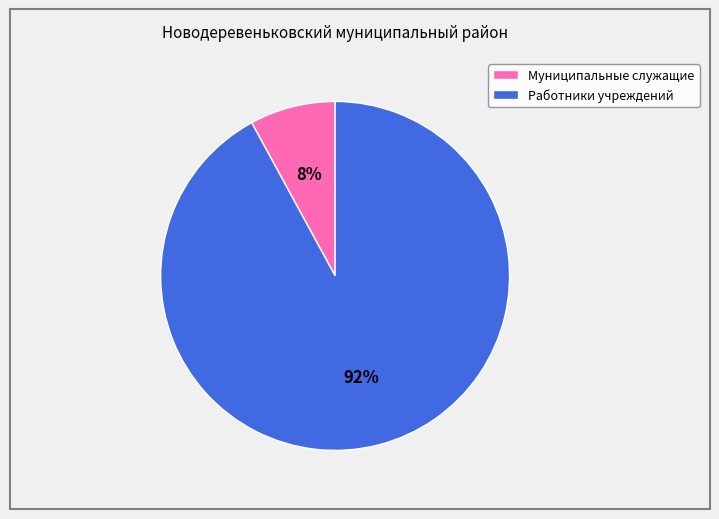

Is there a majority slice in this chart?

Yes